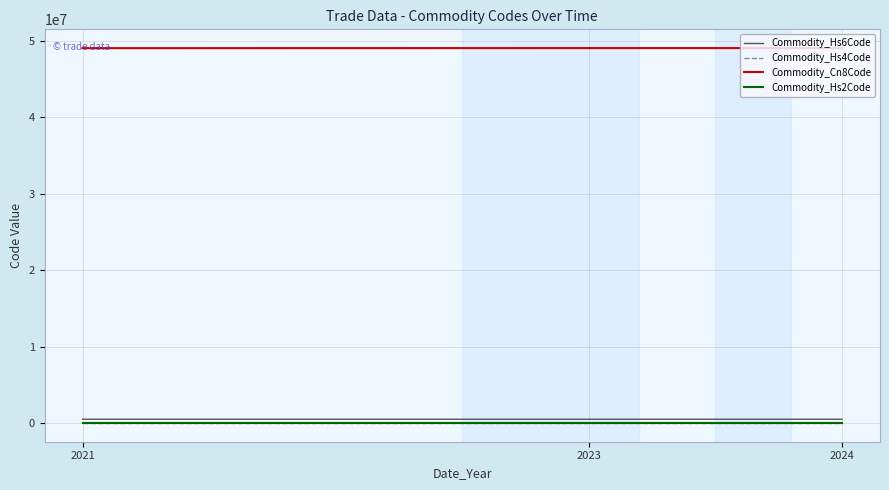

How many Commodity_Hs4Code values are between 4901 and 4903?

3